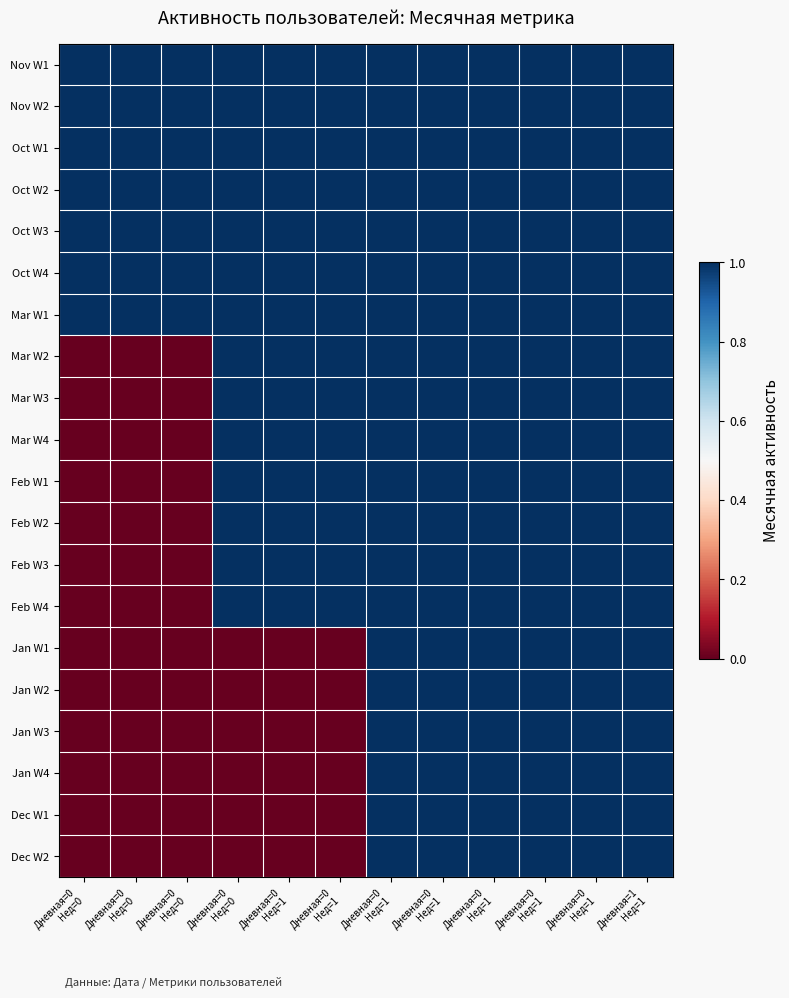

Rank the series by their maximum value, from lowest to highest.

Nov W1, Nov W2, Oct W1, Oct W2, Oct W3, Oct W4, Mar W1, Mar W2, Mar W3, Mar W4, Feb W1, Feb W2, Feb W3, Feb W4, Jan W1, Jan W2, Jan W3, Jan W4, Dec W1, Dec W2